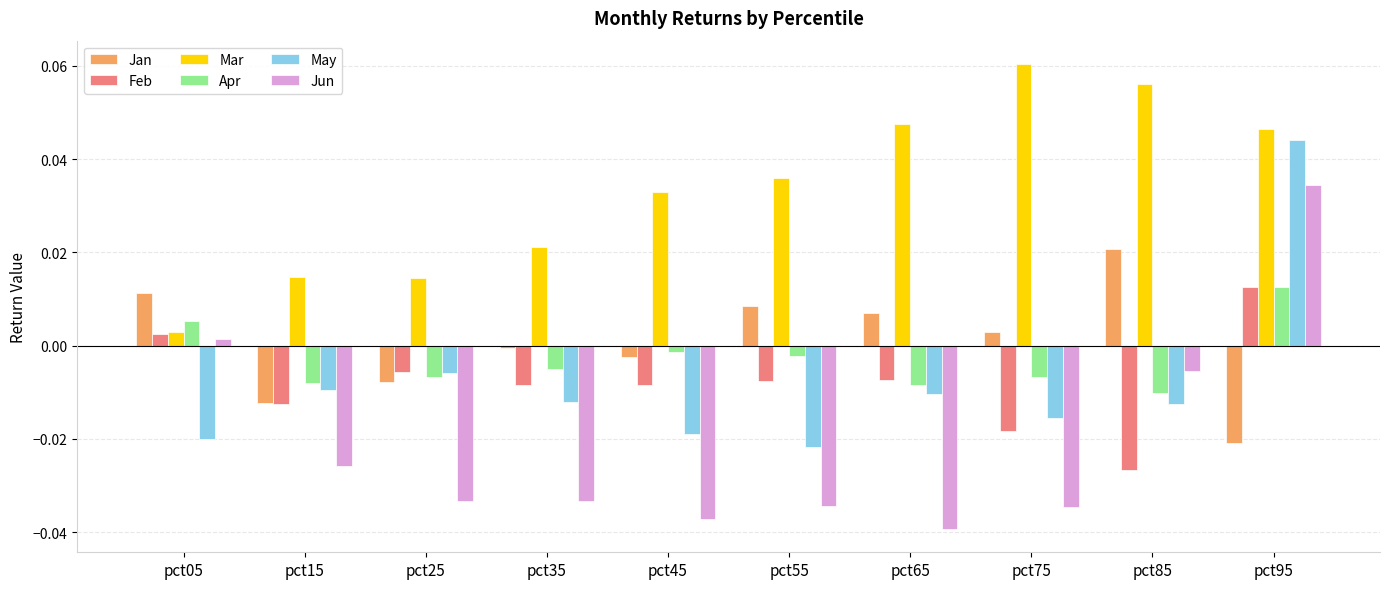

Between pct05 and pct25, which series saw the biggest shift?

Jun